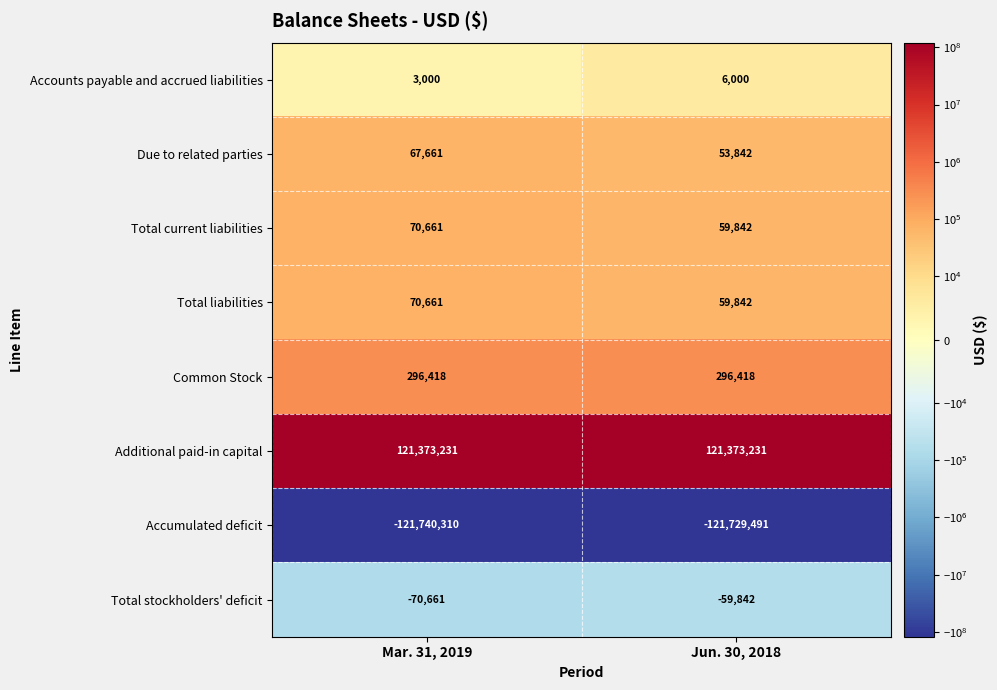

At how many categories does at least one series exceed 64133540?

2